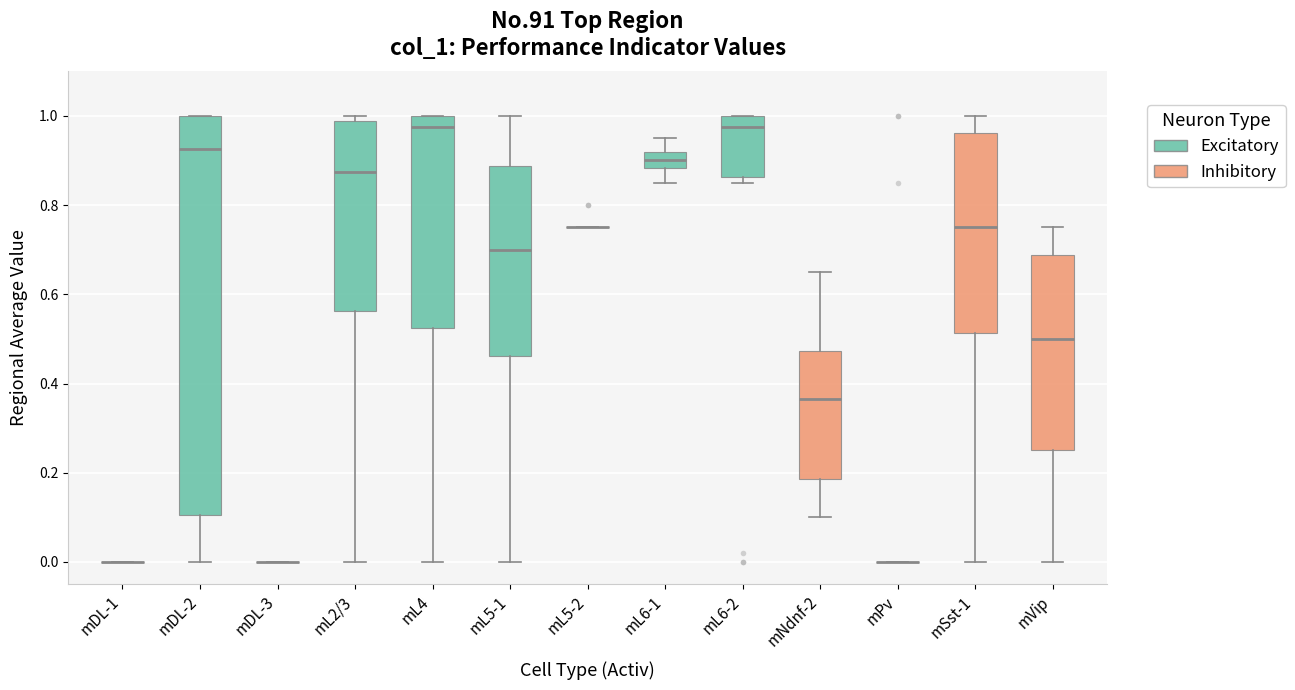

Reading left to right, read every box against the y-axis: the position of its median line, the range the box covers, and the ends of its whiskers. The values are not printed on the chart, so give them approximately, as read against the axis.

mDL-1: box collapsed to a line at 0.00, whiskers 0.00 to 0.00
mDL-2: median 0.92, box 0.10 to 1.00, whiskers 0.00 to 1.00
mDL-3: box collapsed to a line at 0.00, whiskers 0.00 to 0.00
mL2/3: median 0.88, box 0.56 to 0.98, whiskers 0.00 to 1.00
mL4: median 0.98, box 0.52 to 1.00, whiskers 0.00 to 1.00
mL5-1: median 0.70, box 0.46 to 0.88, whiskers 0.00 to 1.00
mL5-2: box collapsed to a line at 0.76, whiskers 0.76 to 0.76
mL6-1: median 0.90, box 0.88 to 0.92, whiskers 0.86 to 0.96
mL6-2: median 0.98, box 0.86 to 1.00, whiskers 0.86 (just below the box's lower edge) to 1.00
mNdnf-2: median 0.36, box 0.18 to 0.48, whiskers 0.10 to 0.66
mPv: box collapsed to a line at 0.00, whiskers 0.00 to 0.00
mSst-1: median 0.76, box 0.52 to 0.96, whiskers 0.00 to 1.00
mVip: median 0.50, box 0.26 to 0.68, whiskers 0.00 to 0.76